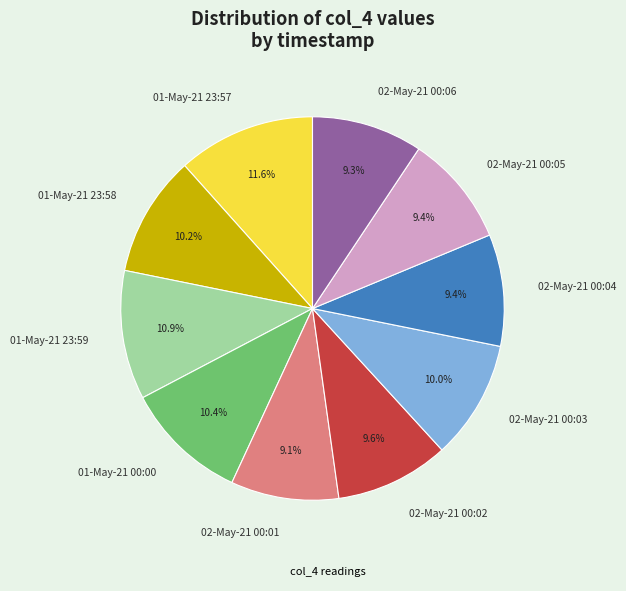

To the nearest percent, what is the combined percentage of 02-May-21 00:01 and 02-May-21 00:02?

19%